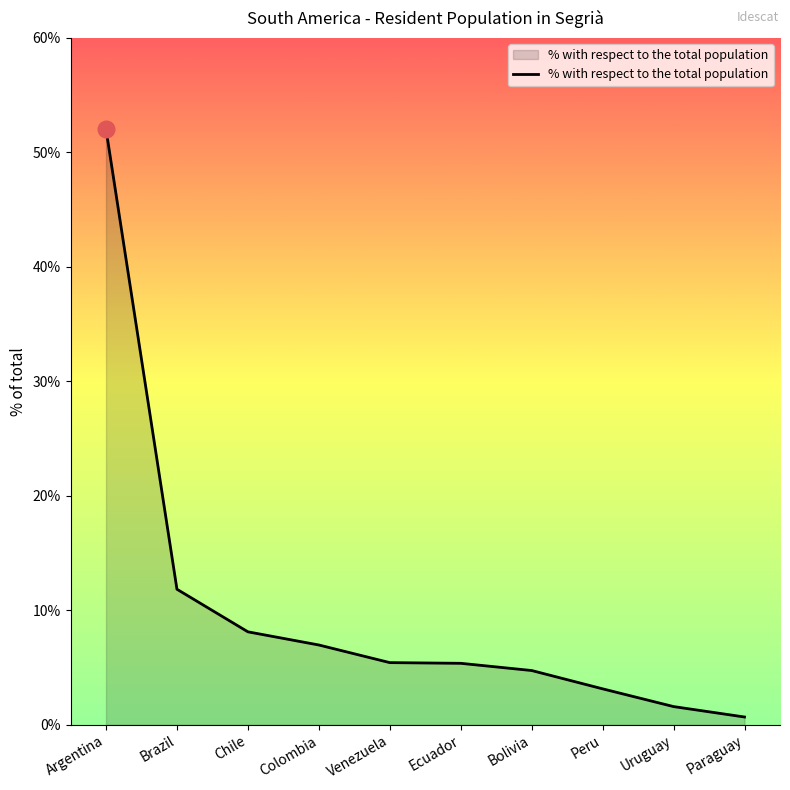

Between Paraguay and Ecuador, which is larger?

Ecuador